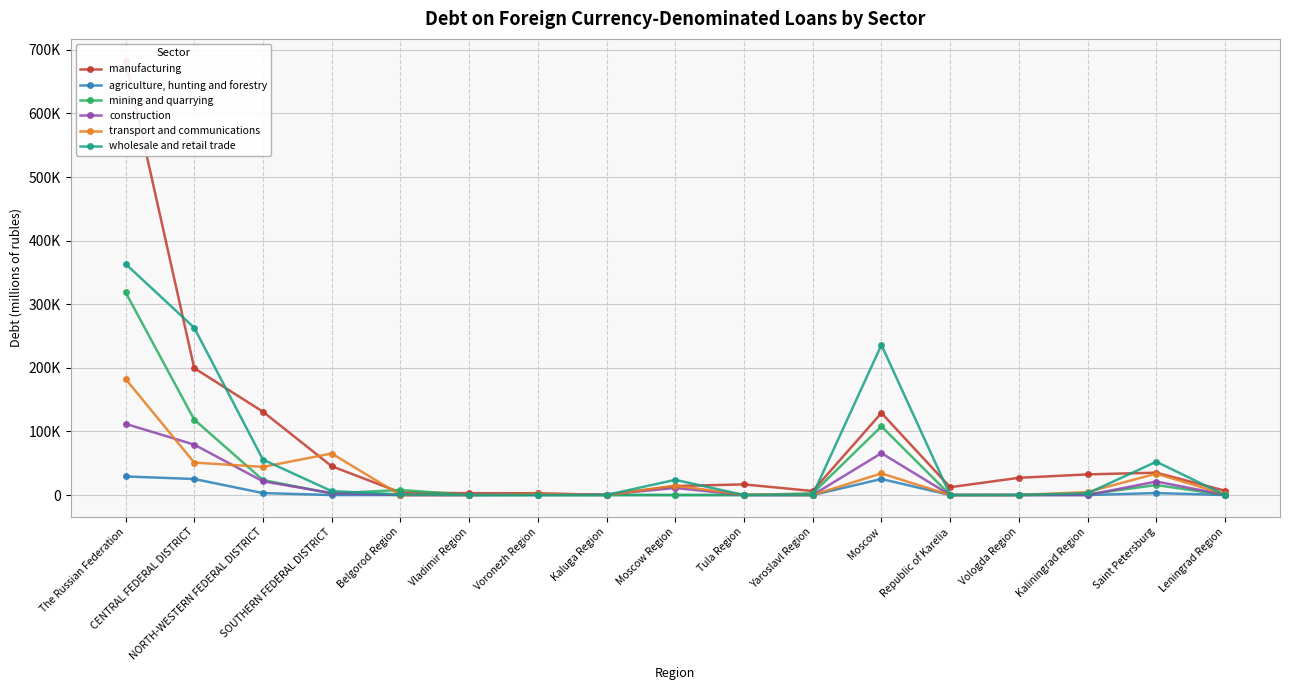

How many positive values does the agriculture, hunting and forestry series have?

7